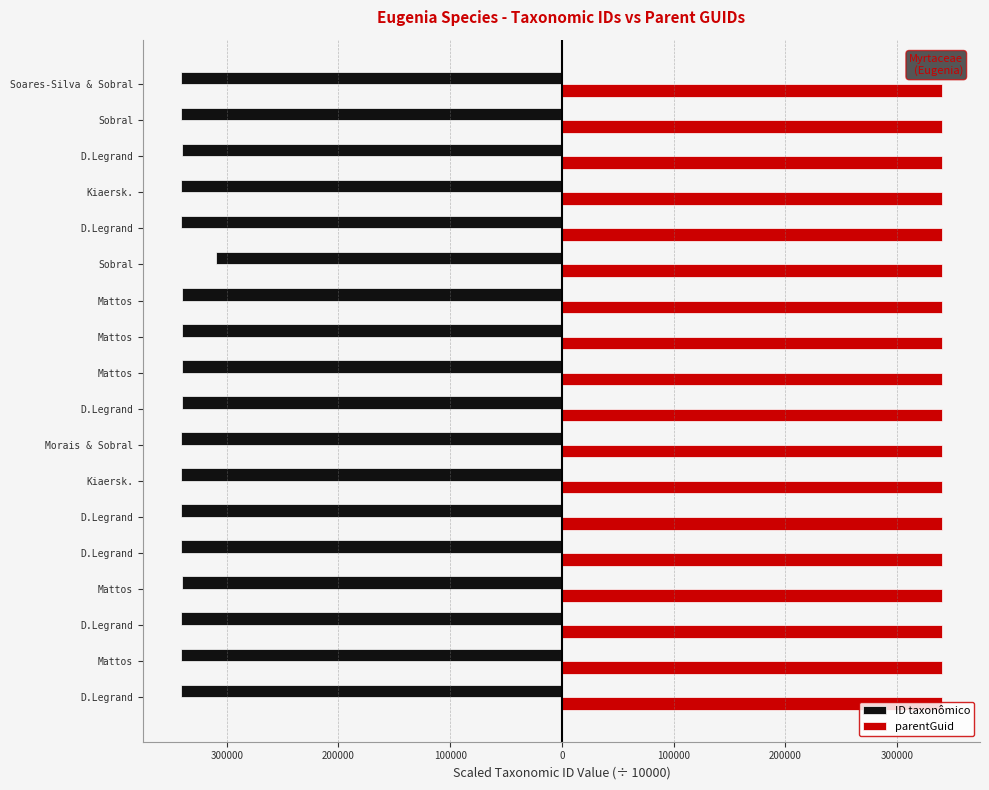

What are all the series names shown in the legend?

ID taxonômico, parentGuid